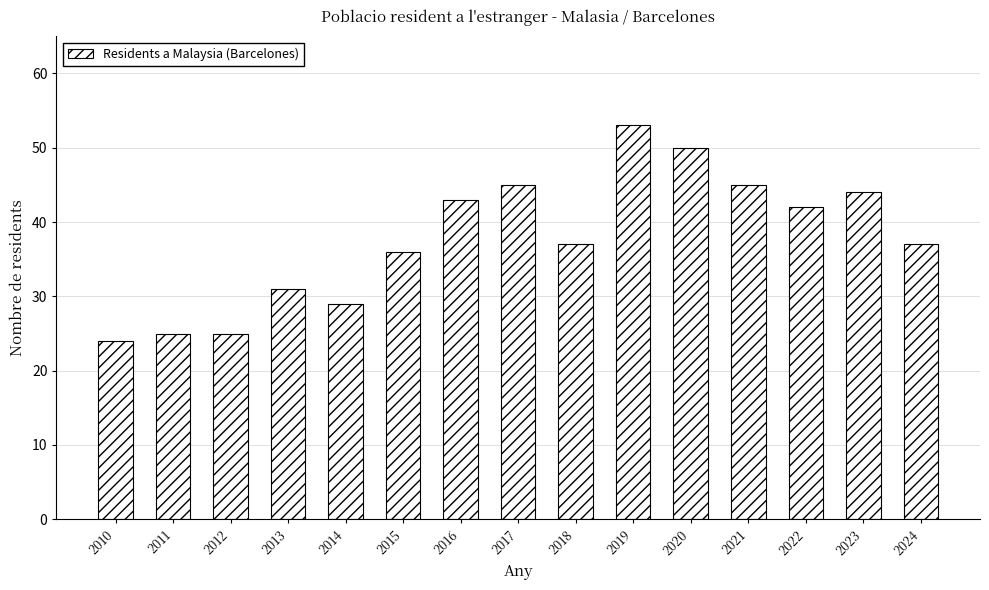

The value at 2021 is 75. True or false?

False